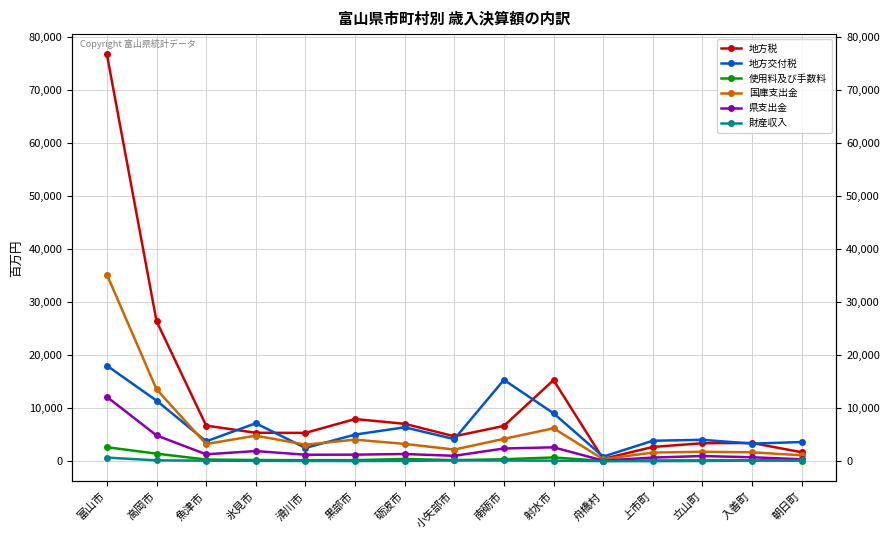

Which has a higher value, 氷見市 or 上市町?

氷見市